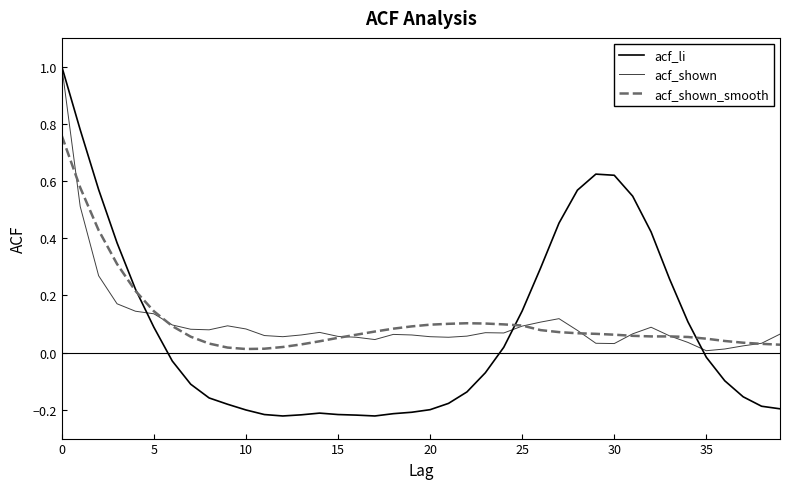

Does the chart have visible grid lines?

No